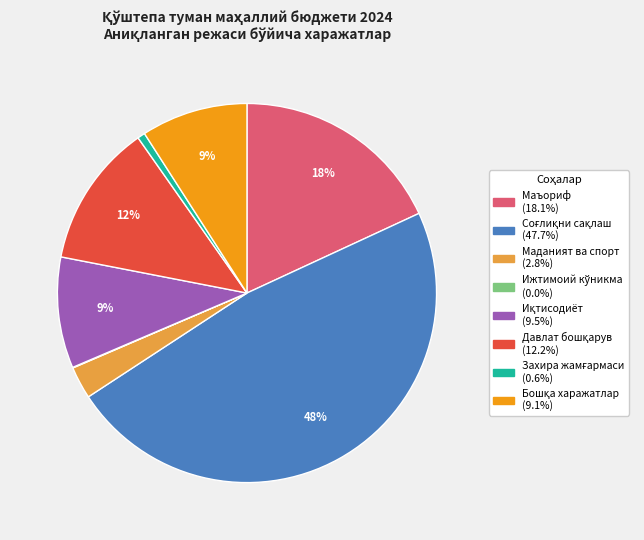

To the nearest percent, what is the difference between the largest and smallest slice percentages?

48%